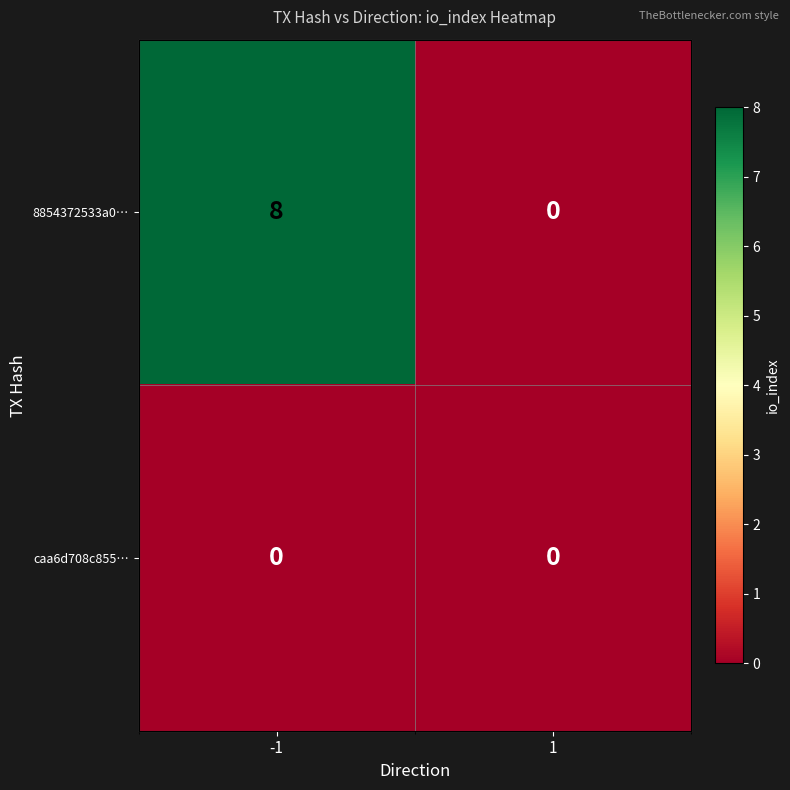

At which category does the chart reach its peak across all series?

-1